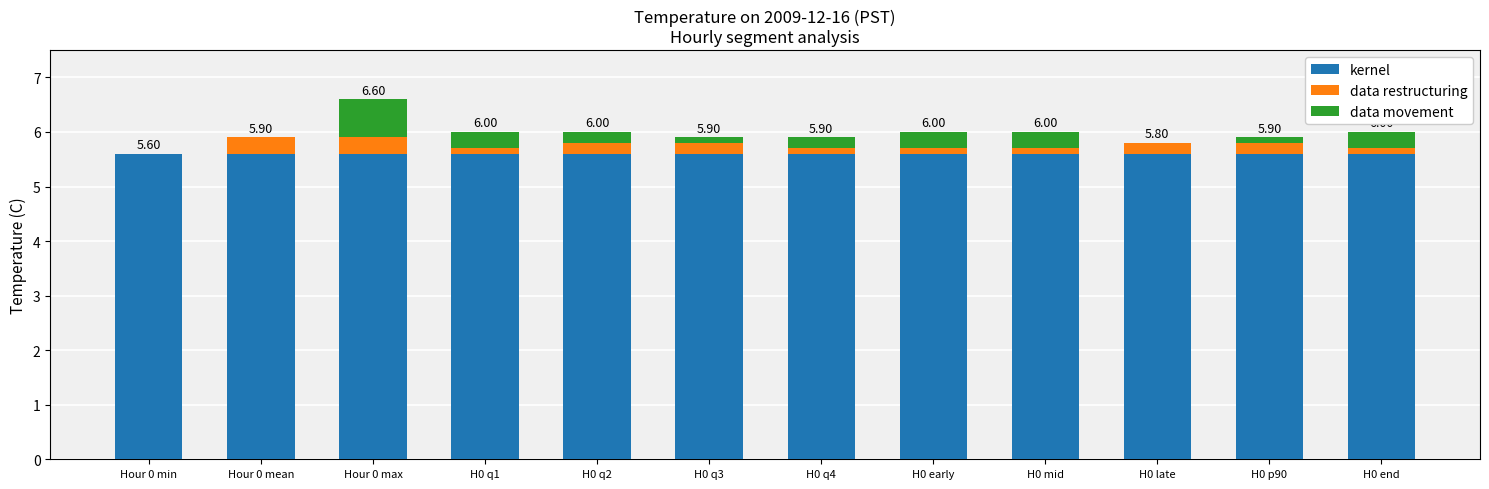

At which category is the sum across all series the highest?

Hour 0 max